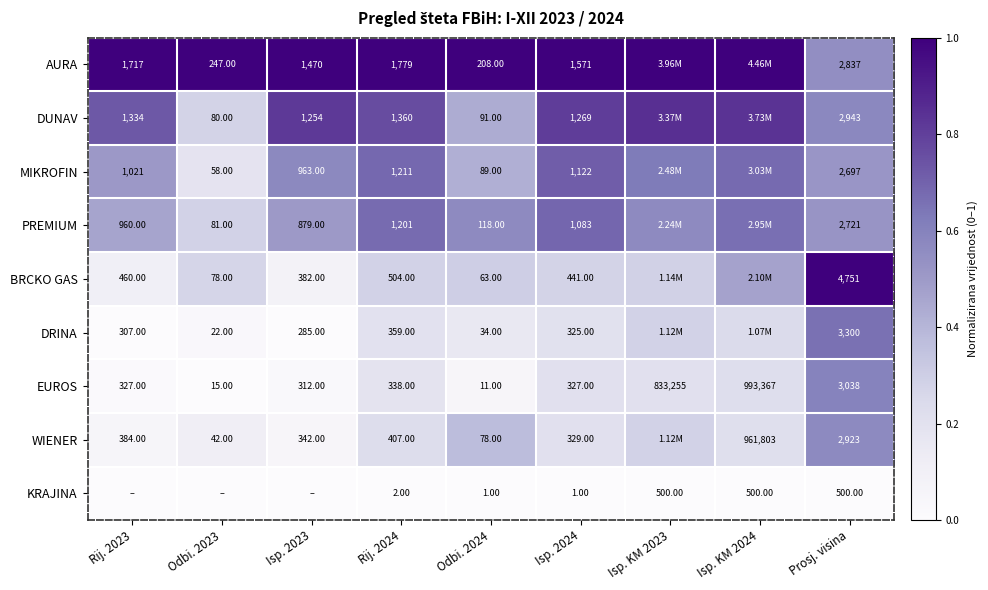

Rank the series at Prosj. visina from lowest to highest value.

KRAJINA, MIKROFIN, PREMIUM, AURA, WIENER, DUNAV, EUROS, DRINA, BRCKO GAS